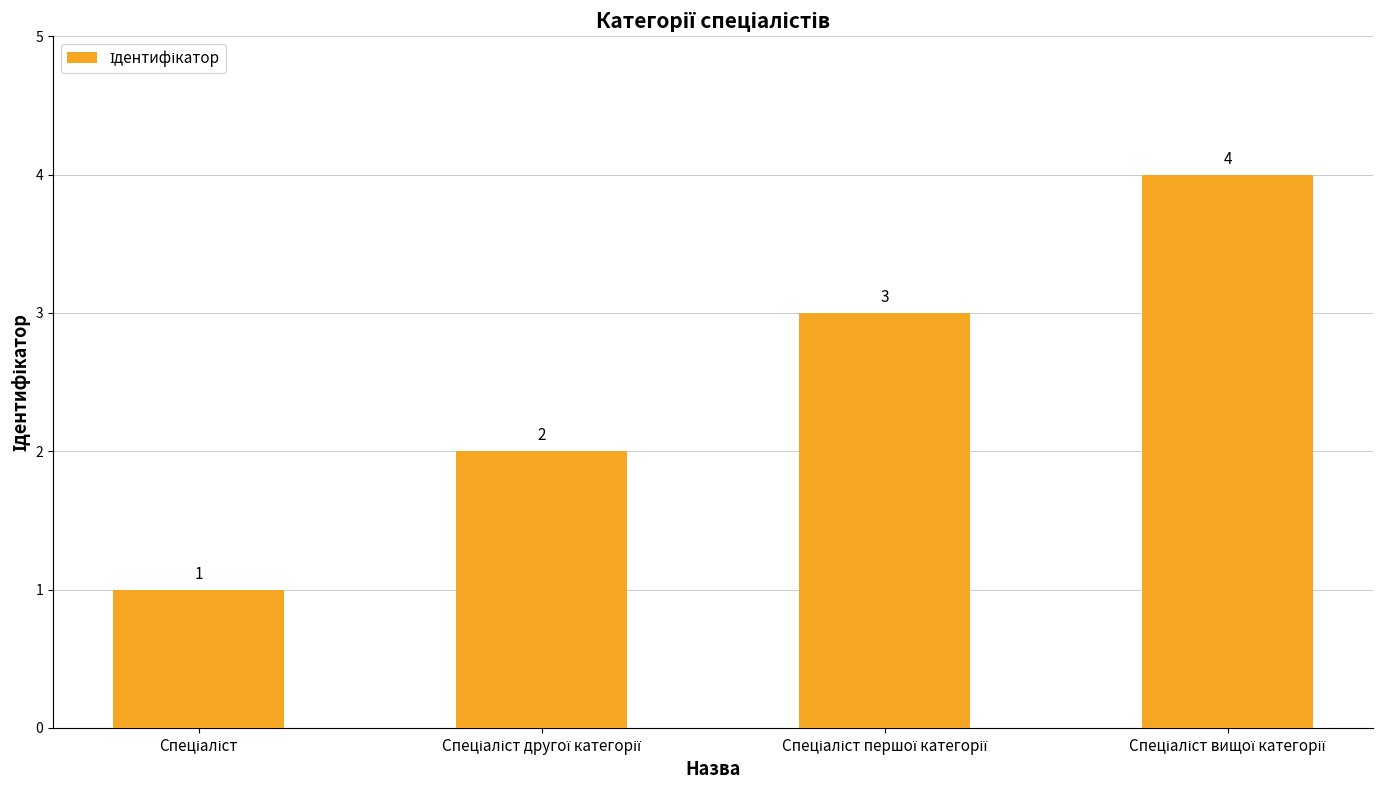

Reading left to right, list all the values displayed in this chart.

1	2	3	4